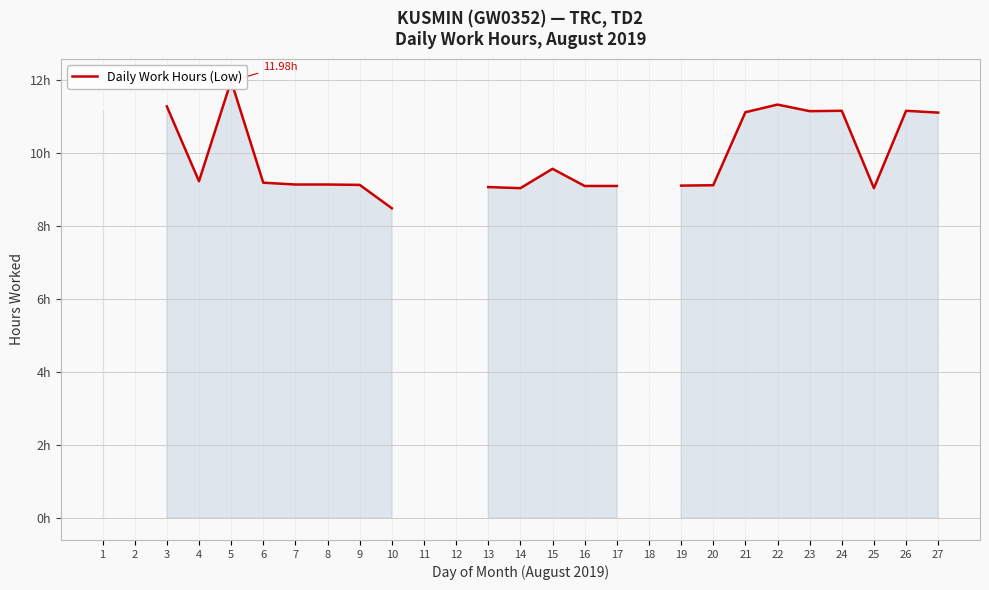

How many values are below 9?

1